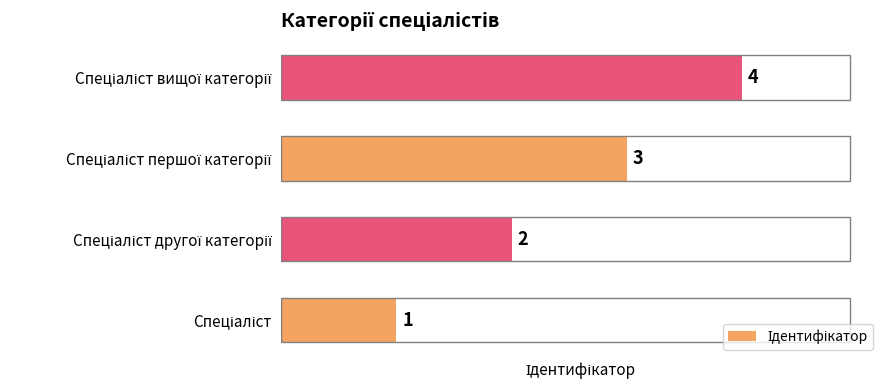

What is the minimum value shown in the chart?

1